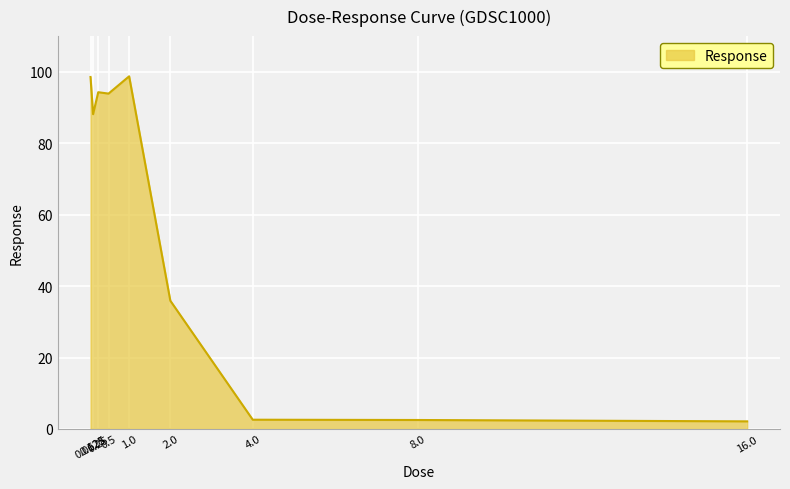

What is the greatest value displayed?

98.7